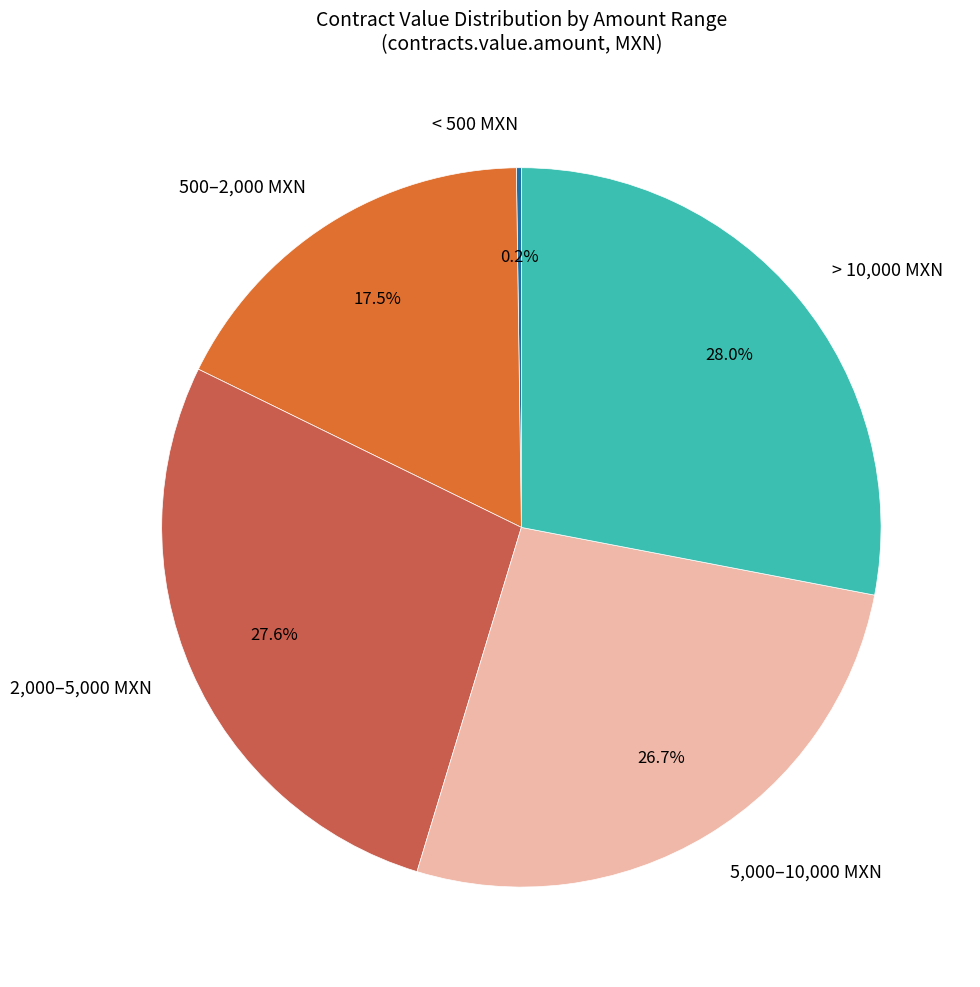

What percentage is NOT represented by 500–2,000 MXN?

82.5%